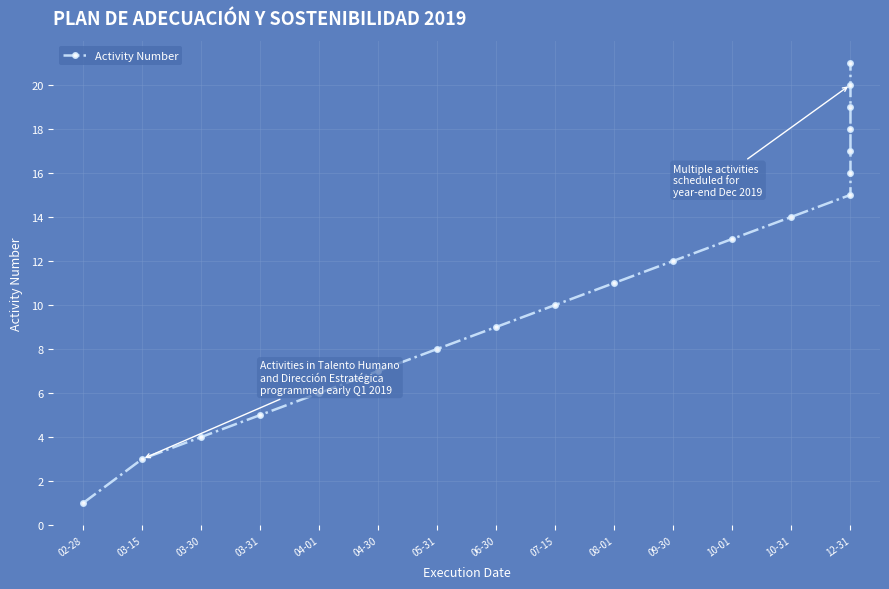

Count the number of data series in this chart.

1